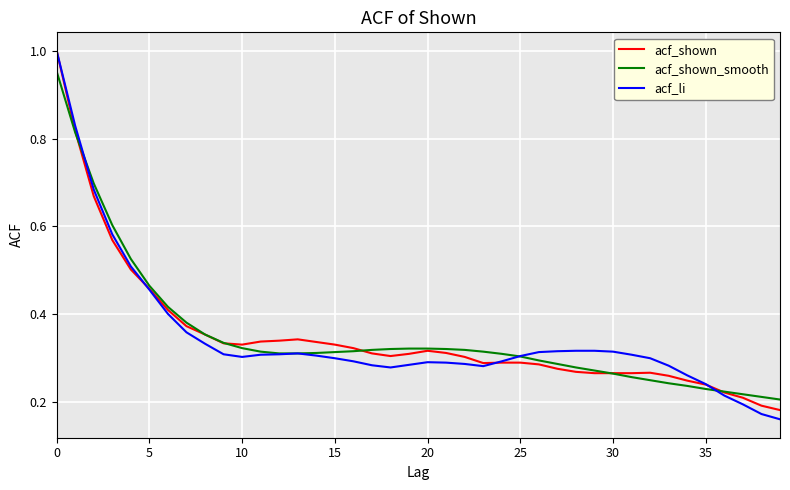

Which series has the largest range (max minus min)?

acf_li